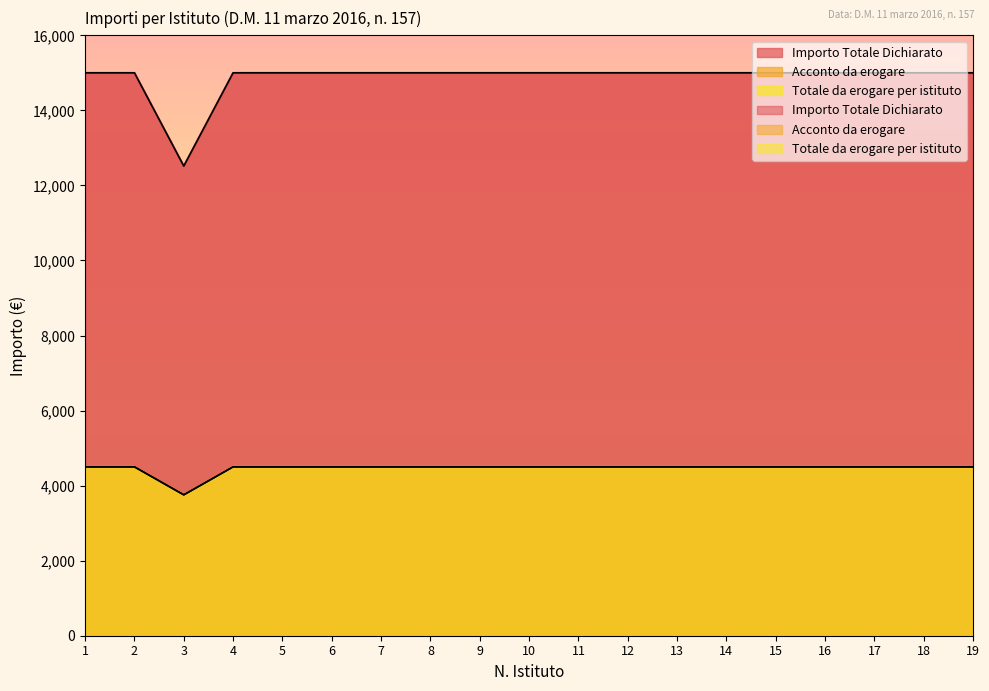

How many data points in Totale da erogare per istituto are less than 4500?

1